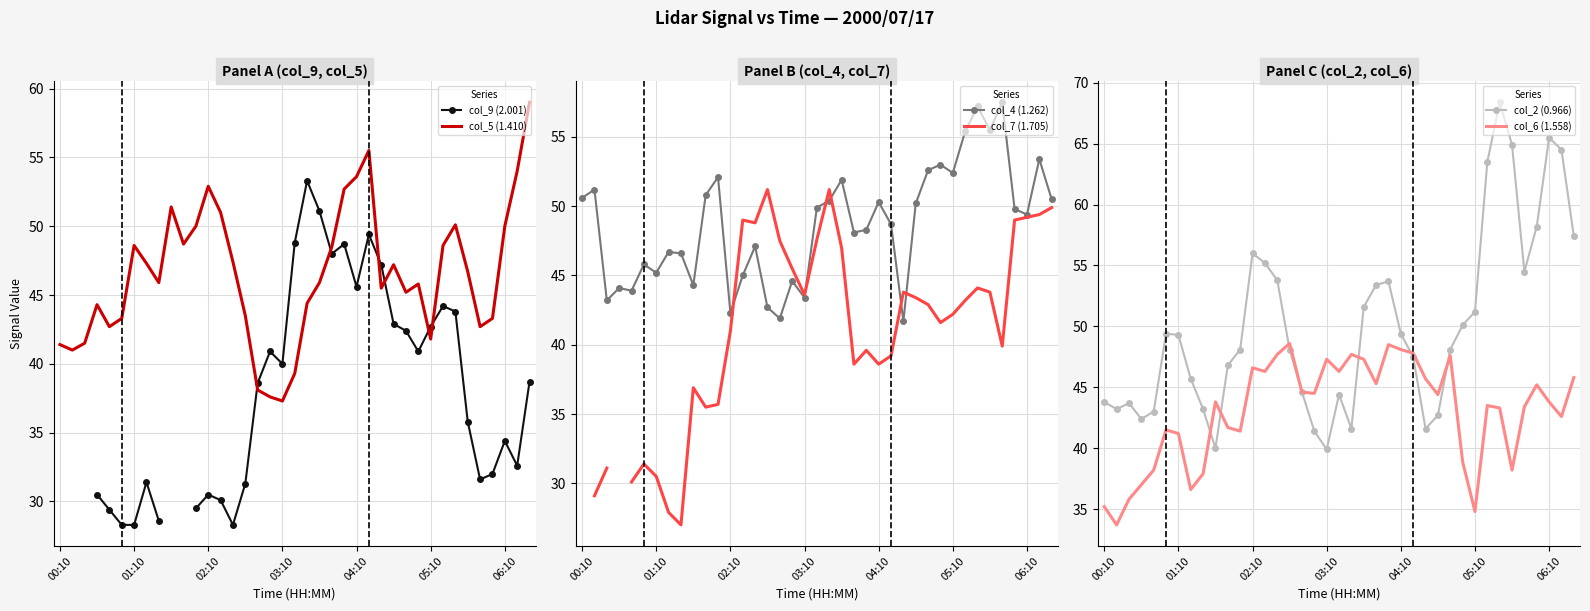

What position from the left is 29?

30